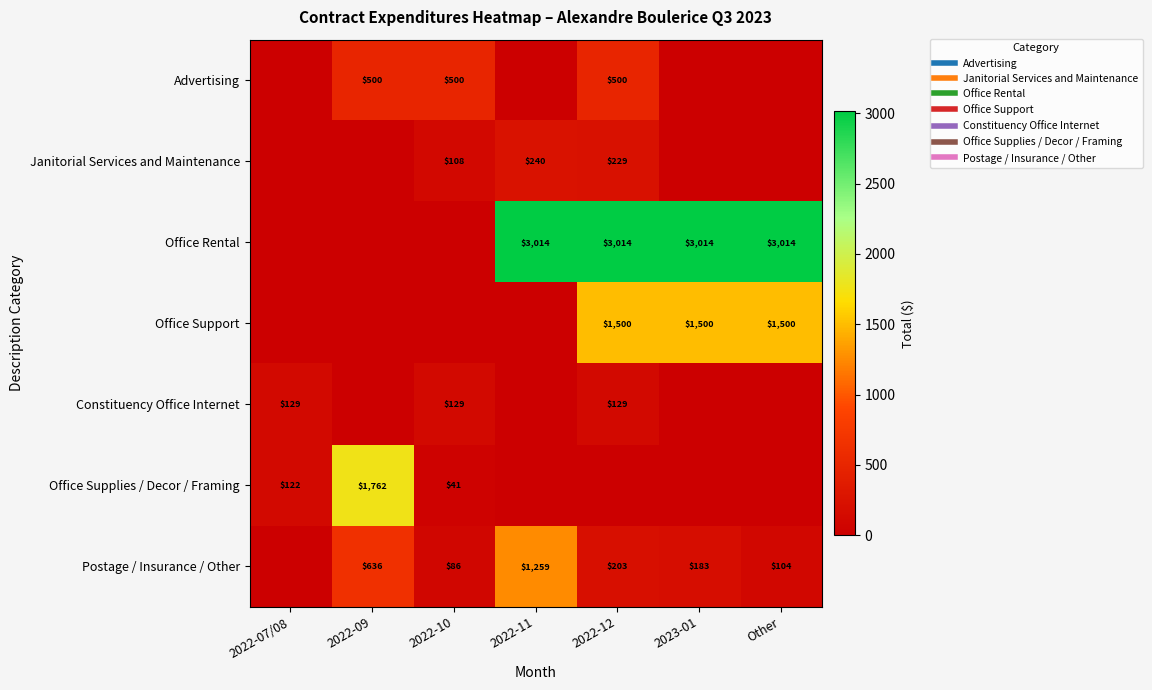

Read the Constituency Office Internet value at 2022-07/08.

128.9